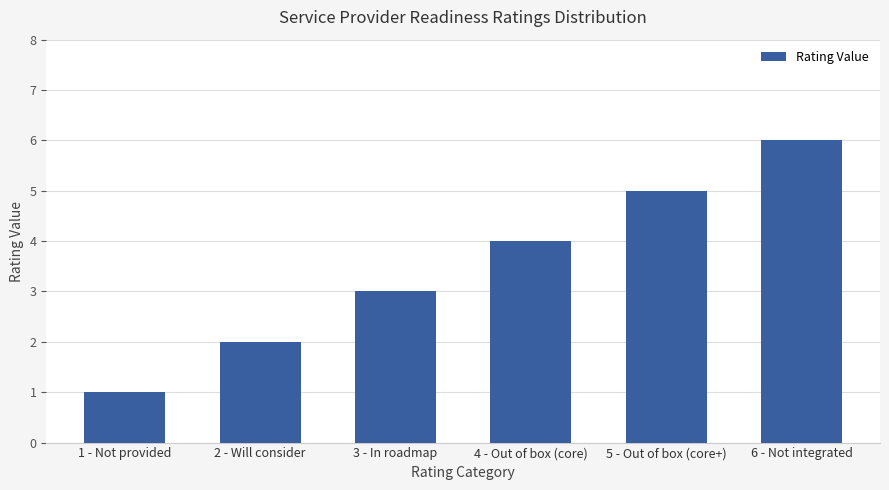

Which category has the highest value across all series?

6 - Not integrated